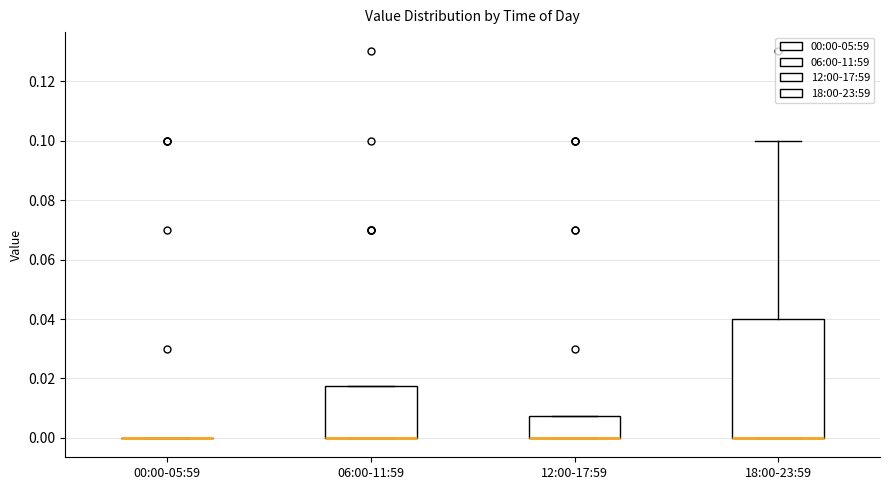

Reading left to right, read every box against the y-axis: the position of its median line, the range the box covers, and the ends of its whiskers. The values are not printed on the chart, so give them approximately, as read against the axis.

00:00-05:59: box collapsed to a line at 0.000, whiskers 0.000 to 0.000
06:00-11:59: median 0.000 (drawn on the box's lower edge), box 0.000 to 0.018, whiskers 0.000 to 0.018
12:00-17:59: median 0.000 (drawn on the box's lower edge), box 0.000 to 0.008, whiskers 0.000 to 0.008
18:00-23:59: median 0.000 (drawn on the box's lower edge), box 0.000 to 0.040, whiskers 0.000 to 0.100